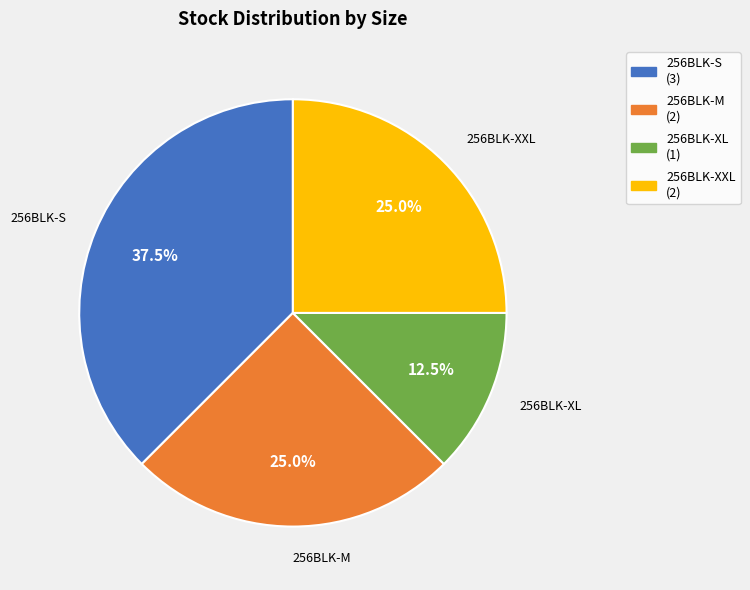

What is the ratio of the value at 256BLK-XXL to the value at 256BLK-S?

0.7